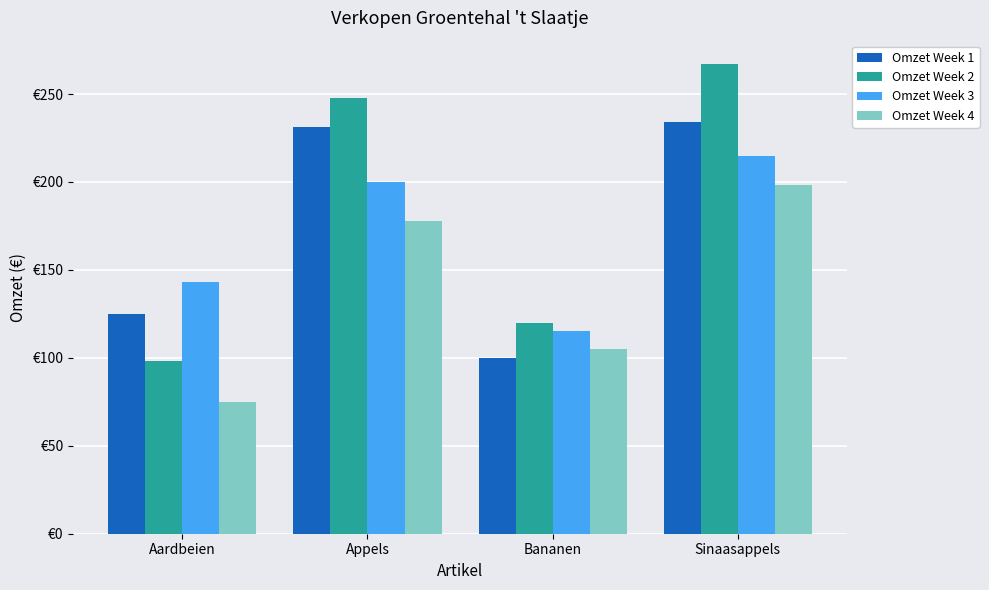

Is it true that Omzet Week 3 equals 225 at Aardbeien?

False